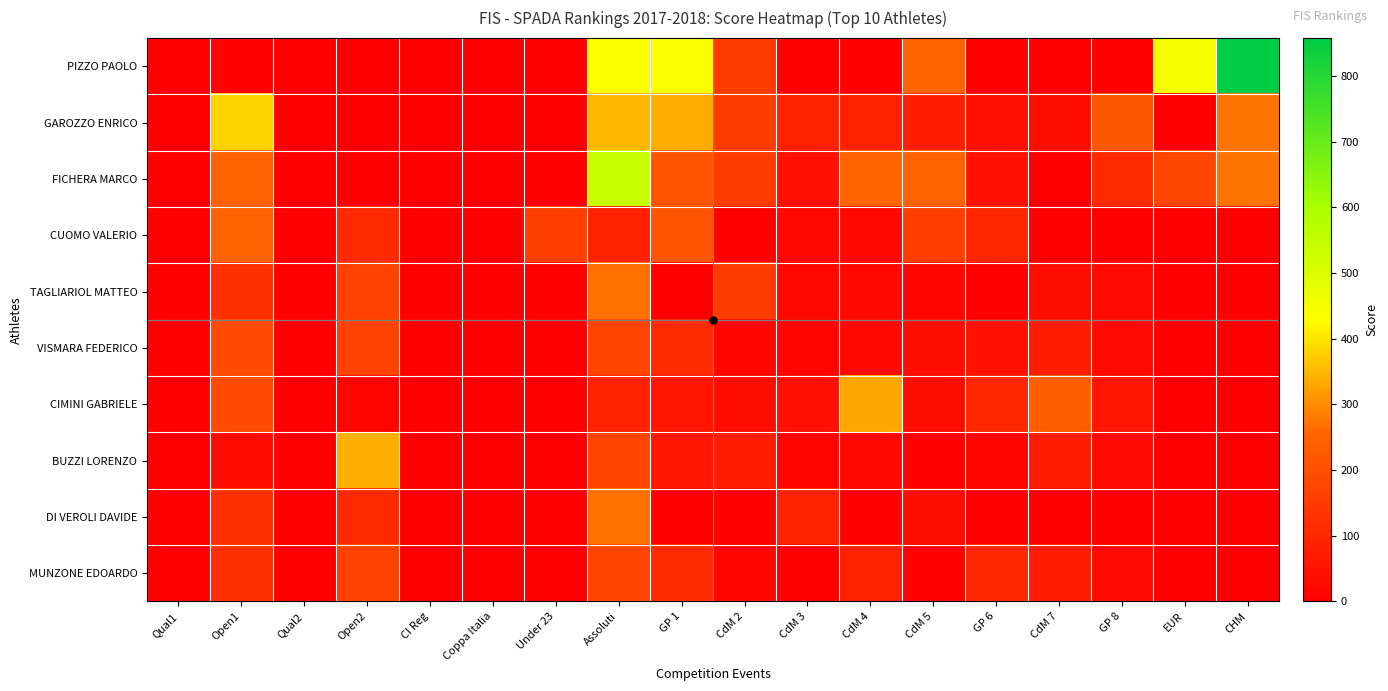

Reading left to right, extract all data points from this chart.

PIZZO PAOLO: Qual1=0.0	Open1=7.8	Qual2=0.0	Open2=0.0	CI Reg=0.0	Coppa Italia=0.0	Under 23=0.0	Assoluti=429.6	GP 1=436.8	CdM 2=151.2	CdM 3=0.0	CdM 4=0.0	CdM 5=249.0	GP 6=0.0	CdM 7=0.0	GP 8=0.0	EUR=446.4	CHM=857.5
GAROZZO ENRICO: Qual1=0.0	Open1=381.7	Qual2=0.0	Open2=0.0	CI Reg=0.0	Coppa Italia=0.0	Under 23=0.0	Assoluti=349.1	GP 1=336.0	CdM 2=151.2	CdM 3=82.3	CdM 4=81.4	CdM 5=79.7	GP 6=49.3	CdM 7=38.3	GP 8=218.9	EUR=0.0	CHM=274.4
FICHERA MARCO: Qual1=0.0	Open1=248.1	Qual2=0.0	Open2=0.0	CI Reg=0.0	Coppa Italia=0.0	Under 23=0.0	Assoluti=537.0	GP 1=215.0	CdM 2=151.2	CdM 3=41.2	CdM 4=254.3	CdM 5=249.0	GP 6=49.3	CdM 7=0.0	GP 8=109.5	EUR=178.6	CHM=274.4
CUOMO VALERIO: Qual1=0.0	Open1=248.1	Qual2=0.0	Open2=108.8	CI Reg=0.0	Coppa Italia=0.0	Under 23=158.6	Assoluti=85.9	GP 1=215.0	CdM 2=9.5	CdM 3=20.6	CdM 4=20.4	CdM 5=159.4	GP 6=98.6	CdM 7=0.0	GP 8=0.0	EUR=0.0	CHM=0.0
TAGLIARIOL MATTEO: Qual1=0.0	Open1=122.2	Qual2=0.0	Open2=170.0	CI Reg=0.0	Coppa Italia=0.0	Under 23=0.0	Assoluti=268.5	GP 1=0.0	CdM 2=151.2	CdM 3=20.6	CdM 4=20.4	CdM 5=20.0	GP 6=0.0	CdM 7=38.3	GP 8=27.4	EUR=0.0	CHM=0.0
VISMARA FEDERICO: Qual1=0.0	Open1=190.9	Qual2=0.0	Open2=170.0	CI Reg=0.0	Coppa Italia=0.0	Under 23=0.0	Assoluti=171.8	GP 1=107.5	CdM 2=18.9	CdM 3=10.4	CdM 4=20.4	CdM 5=39.9	GP 6=49.3	CdM 7=76.6	GP 8=27.4	EUR=0.0	CHM=0.0
CIMINI GABRIELE: Qual1=0.0	Open1=190.9	Qual2=0.0	Open2=13.7	CI Reg=0.0	Coppa Italia=0.0	Under 23=0.0	Assoluti=85.9	GP 1=53.8	CdM 2=37.8	CdM 3=41.2	CdM 4=330.5	CdM 5=39.8	GP 6=98.6	CdM 7=239.3	GP 8=54.7	EUR=0.0	CHM=0.0
BUZZI LORENZO: Qual1=0.0	Open1=30.6	Qual2=0.0	Open2=339.9	CI Reg=0.0	Coppa Italia=0.0	Under 23=0.0	Assoluti=171.8	GP 1=53.8	CdM 2=75.6	CdM 3=10.4	CdM 4=20.4	CdM 5=5.0	GP 6=12.3	CdM 7=76.6	GP 8=27.4	EUR=0.0	CHM=0.0
DI VEROLI DAVIDE: Qual1=0.0	Open1=122.1	Qual2=0.0	Open2=108.8	CI Reg=0.0	Coppa Italia=0.0	Under 23=0.0	Assoluti=268.5	GP 1=0.0	CdM 2=0.0	CdM 3=82.3	CdM 4=0.0	CdM 5=39.8	GP 6=0.0	CdM 7=0.0	GP 8=0.0	EUR=0.0	CHM=0.0
MUNZONE EDOARDO: Qual1=0.0	Open1=122.2	Qual2=0.0	Open2=170.0	CI Reg=0.0	Coppa Italia=0.0	Under 23=0.0	Assoluti=171.8	GP 1=107.5	CdM 2=18.9	CdM 3=0.0	CdM 4=81.4	CdM 5=10.0	GP 6=98.6	CdM 7=76.6	GP 8=27.4	EUR=0.0	CHM=0.0